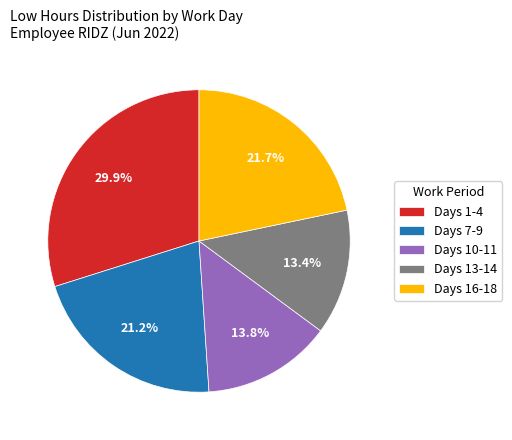

Is Days 16-18 the majority of the pie?

No